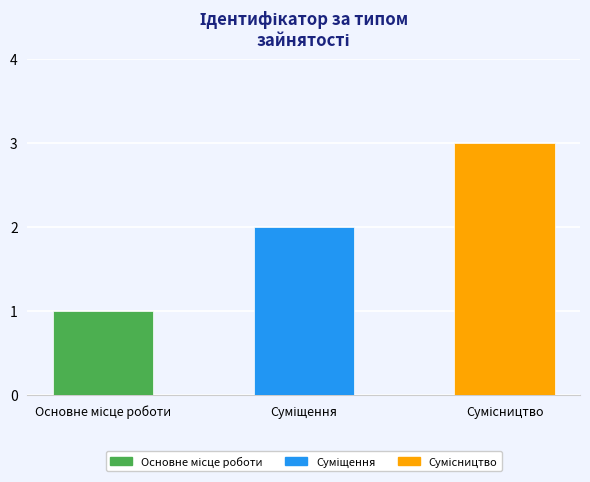

What is the sum of all values?

6